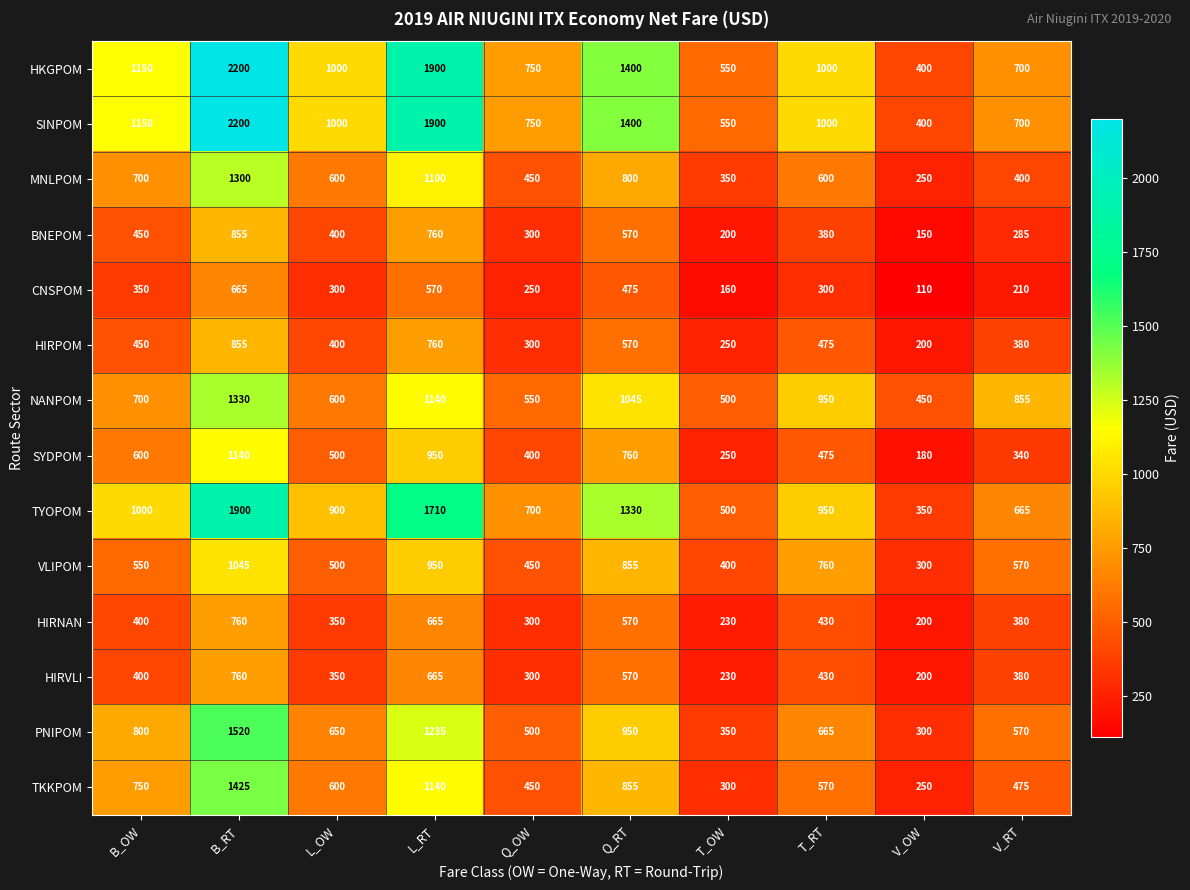

At which category does the chart reach its peak across all series?

B_RT